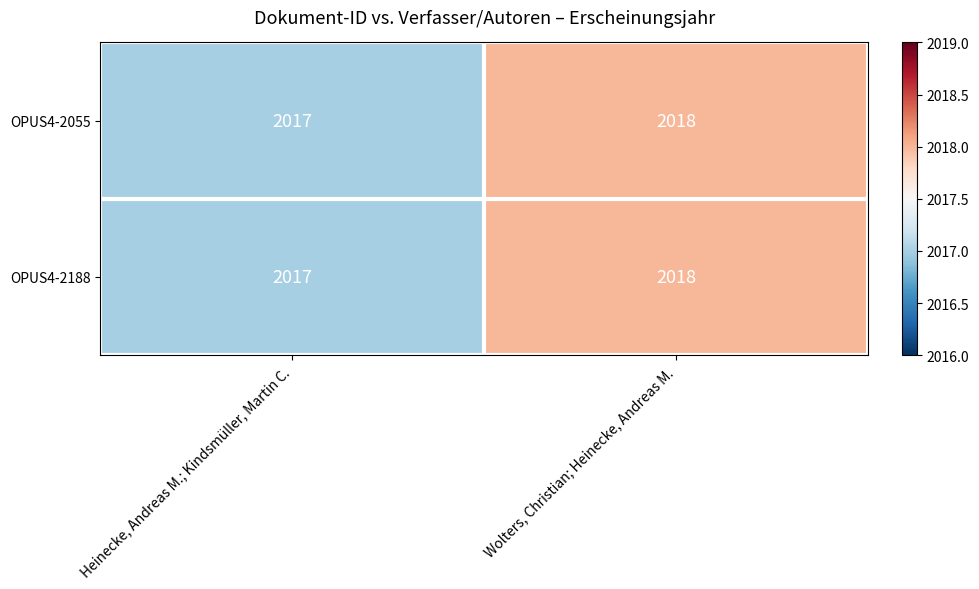

How many data points does each series have?

2